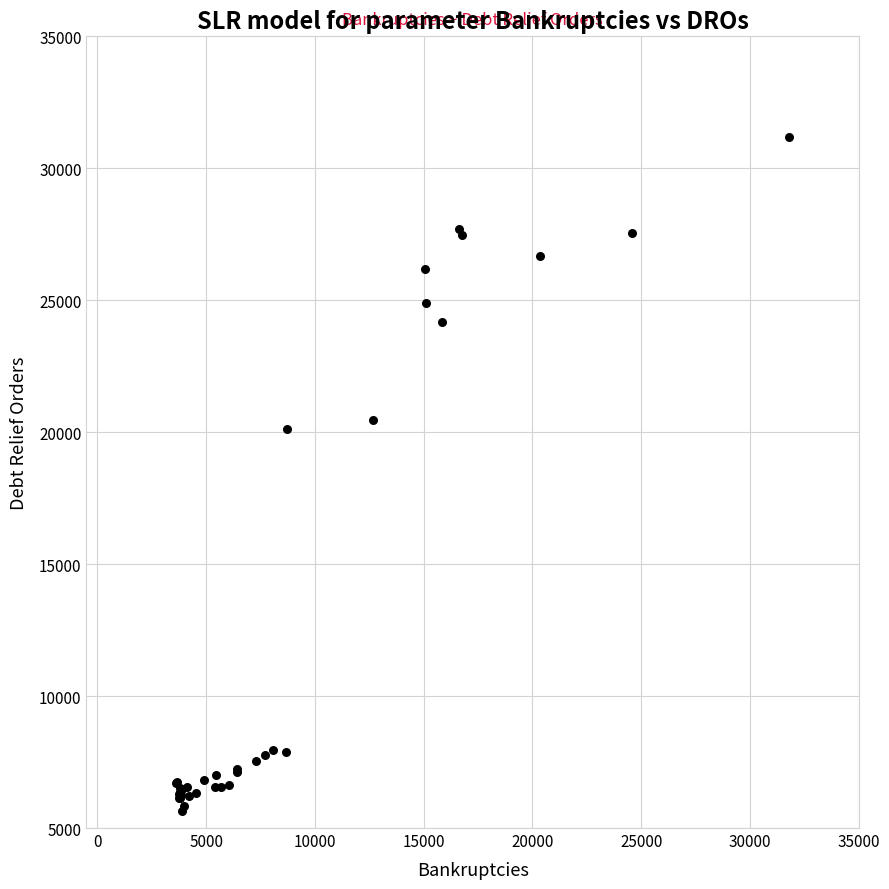

What Y value in the scatter plot is closest to 18404?

20135